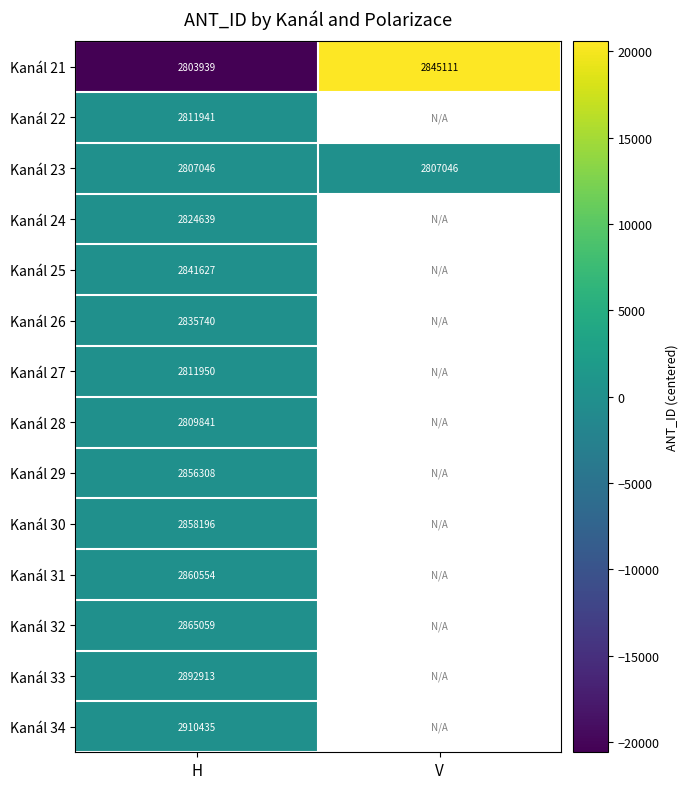

Rank the series at H from lowest to highest value.

Kanál 21, Kanál 23, Kanál 28, Kanál 22, Kanál 27, Kanál 24, Kanál 26, Kanál 25, Kanál 29, Kanál 30, Kanál 31, Kanál 32, Kanál 33, Kanál 34